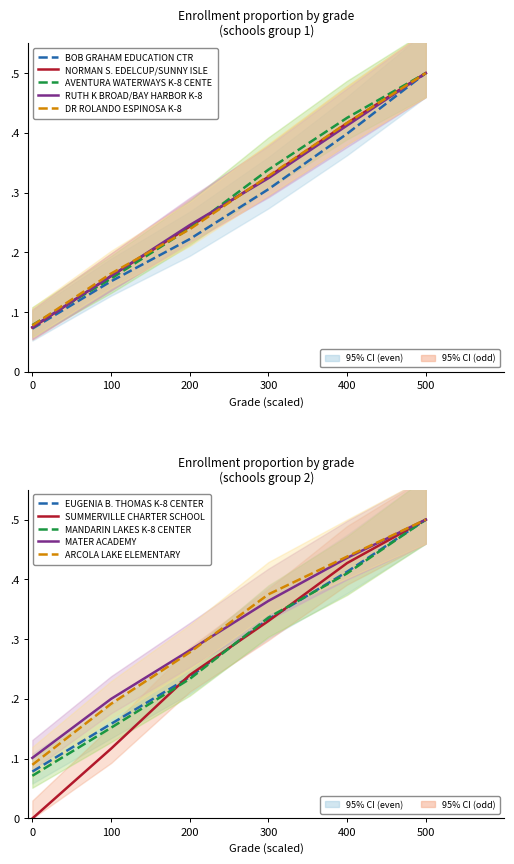

Count the values in the range 0 to 1.

6